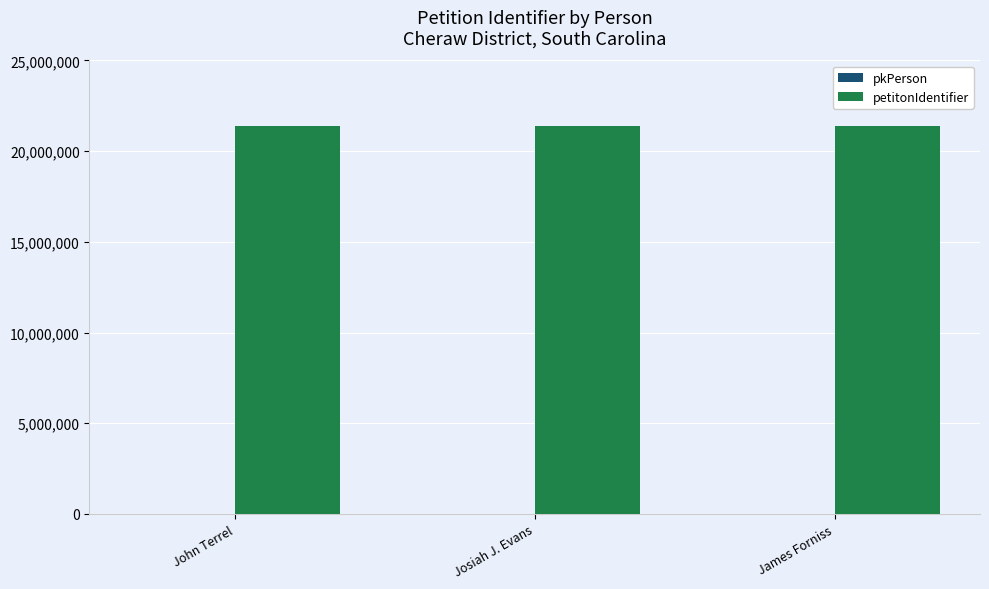

What is the highest value of the petitonIdentifier series?

21384702